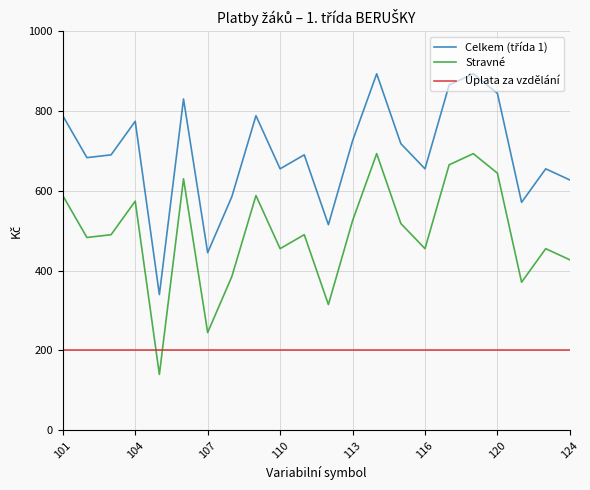

True or false: Stravné has more than 1 points higher than both neighbors.

True